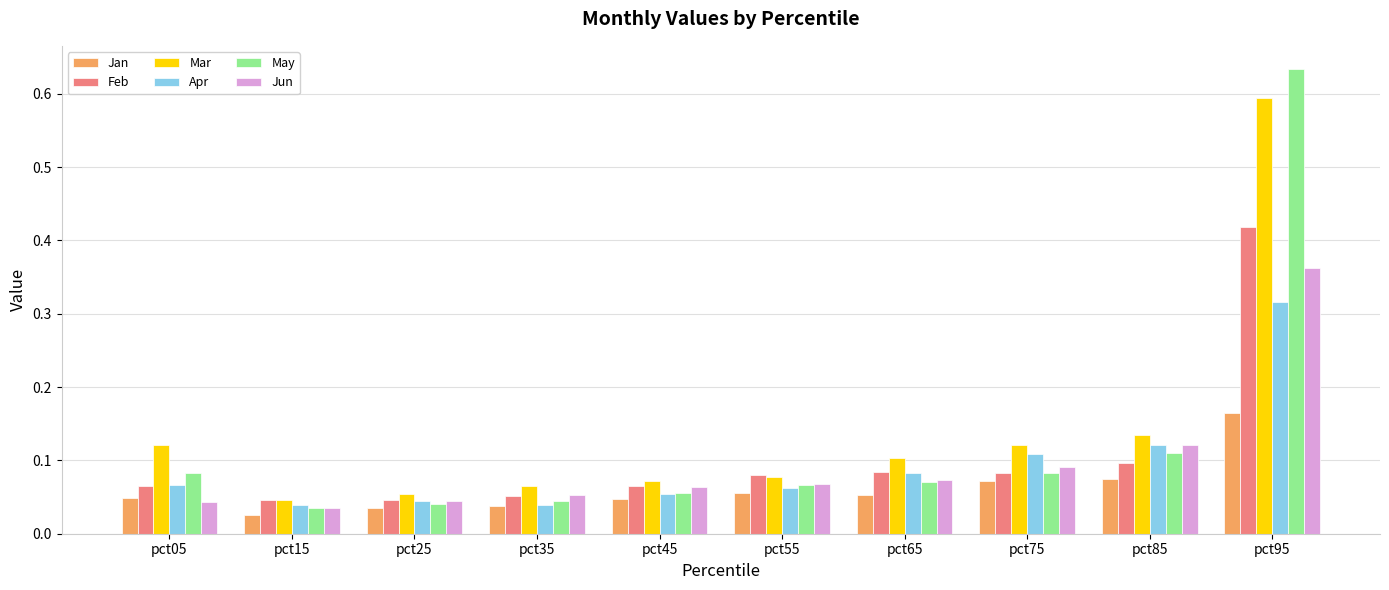

Are the bars grouped side by side (vs. stacked)?

Yes